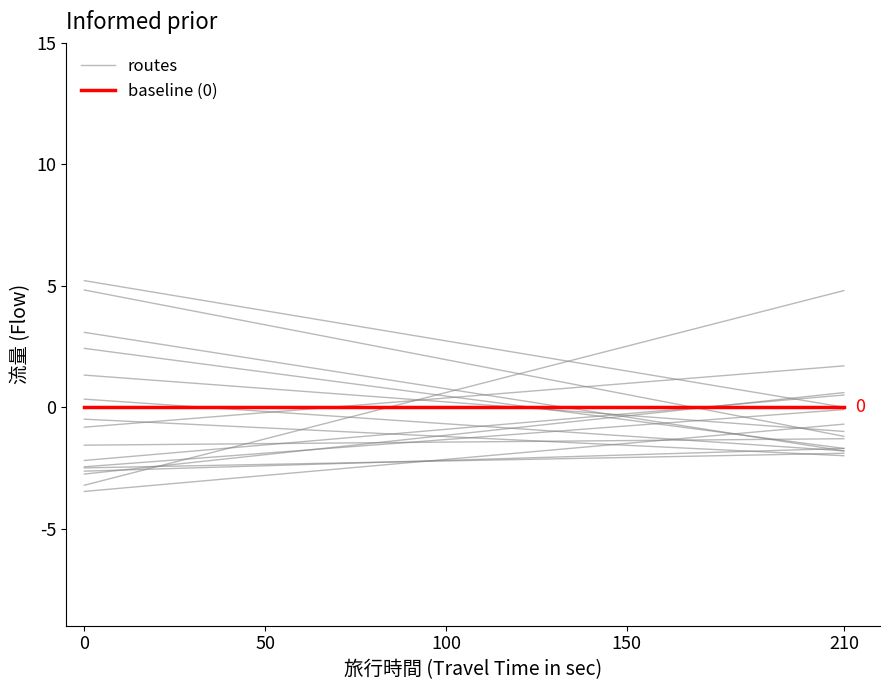

Does the chart have visible grid lines?

No